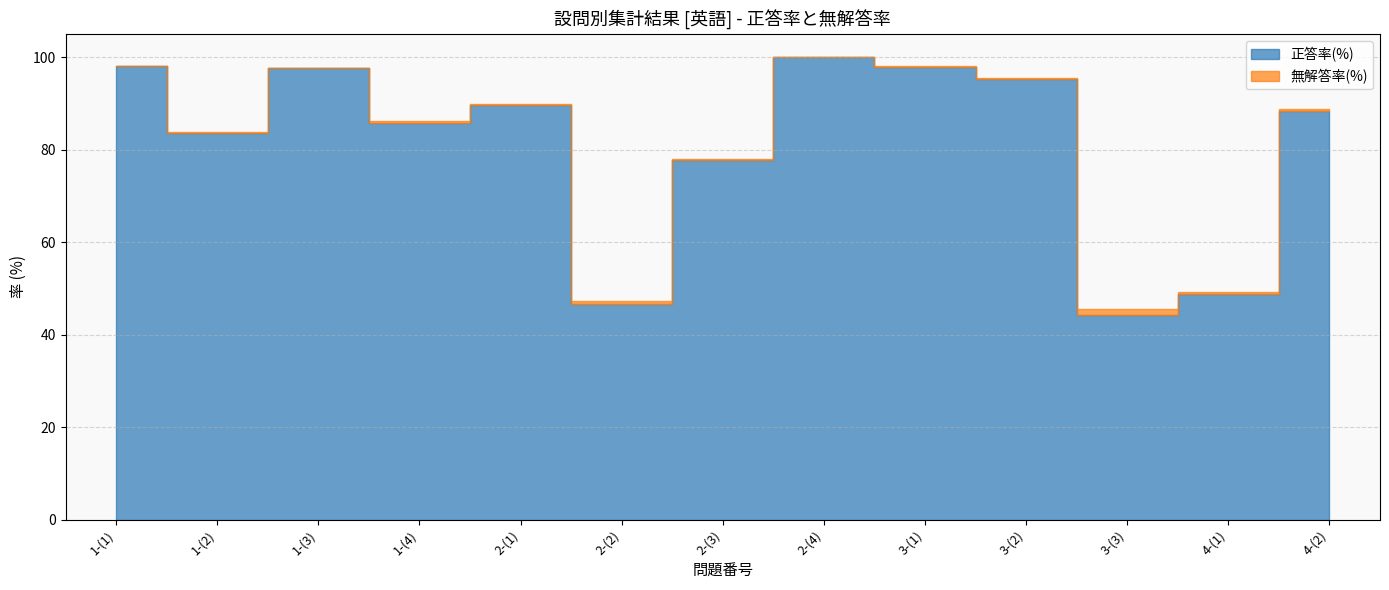

Does the chart have visible grid lines?

Yes